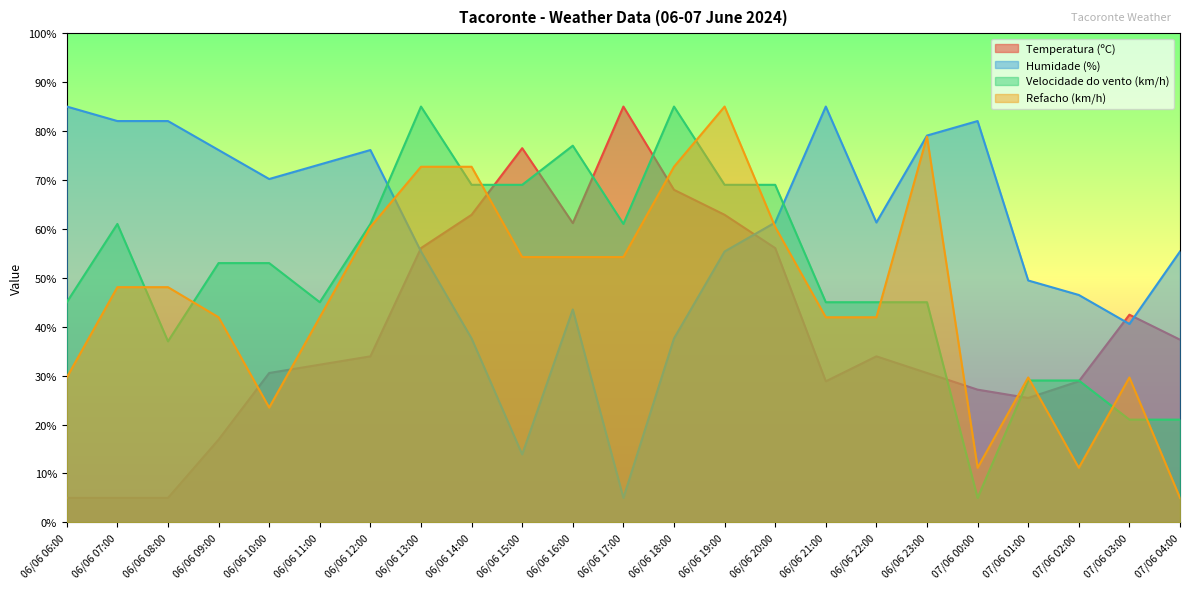

The Velocidade do vento (km/h) series shows 53.0 at 06/06 10:00. True or false?

True